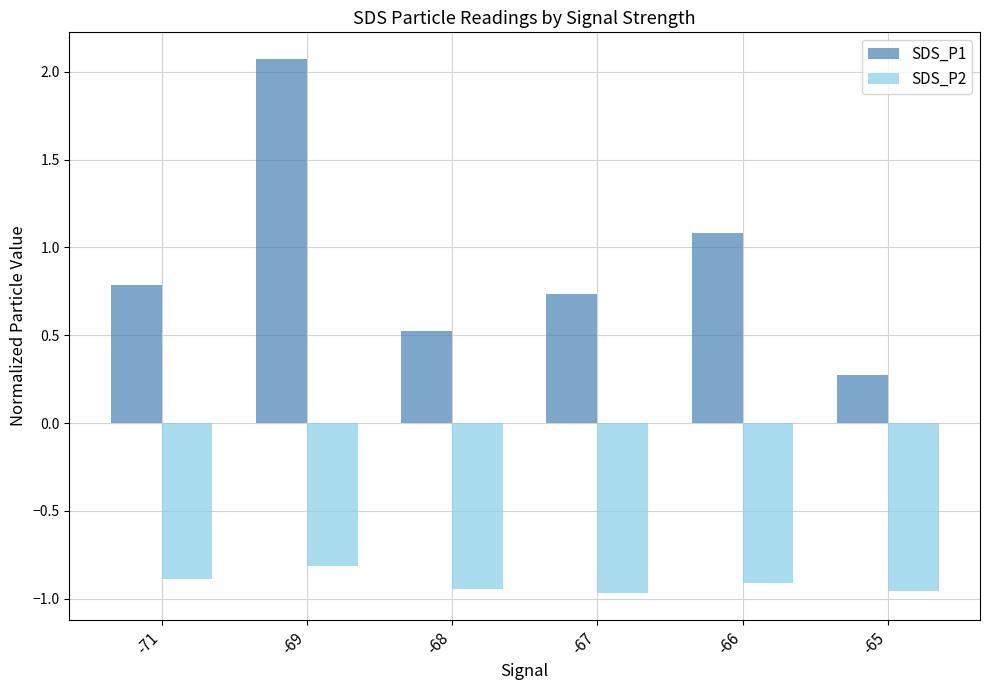

List the series in order of their peak value, lowest first.

SDS_P2, SDS_P1